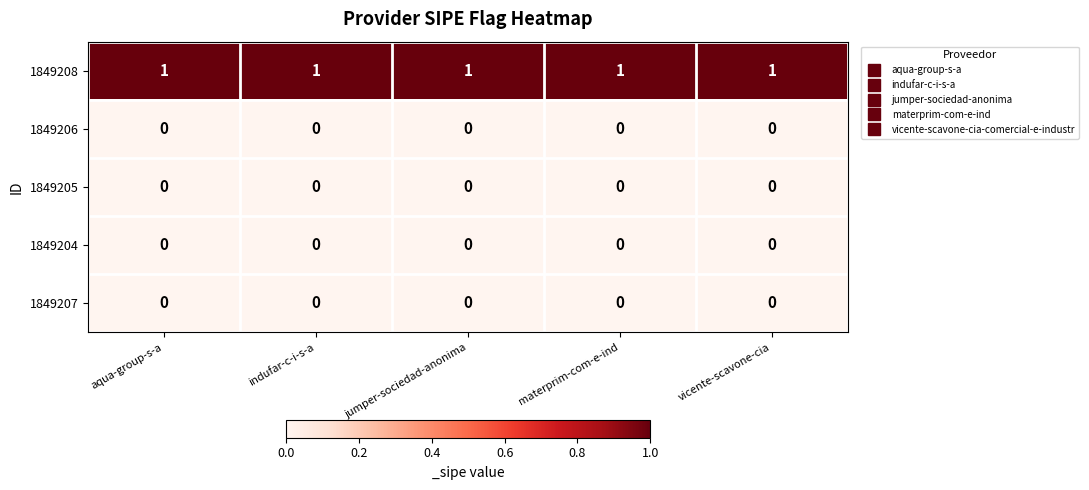

Which series has the largest total across all categories?

1849208